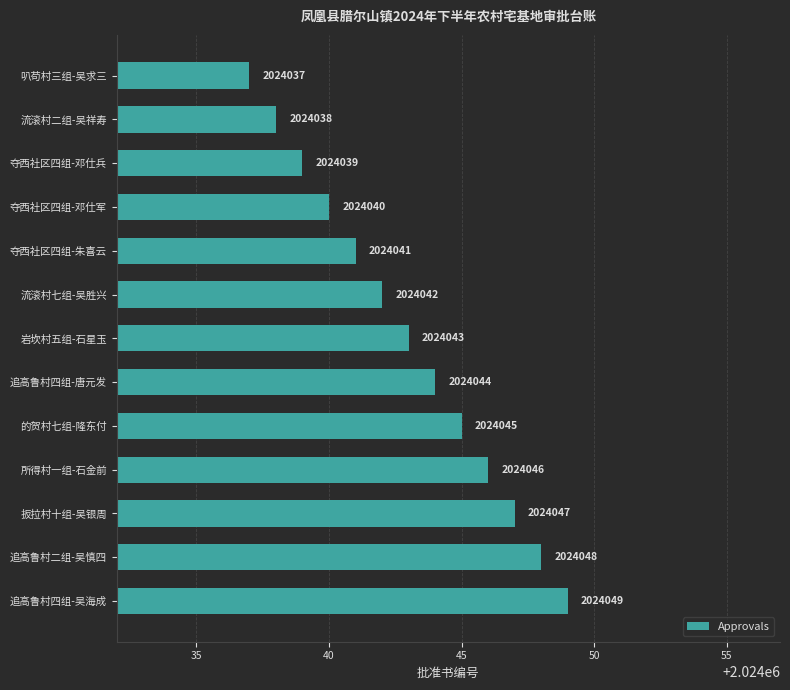

Does the chart contain stacked bars?

No